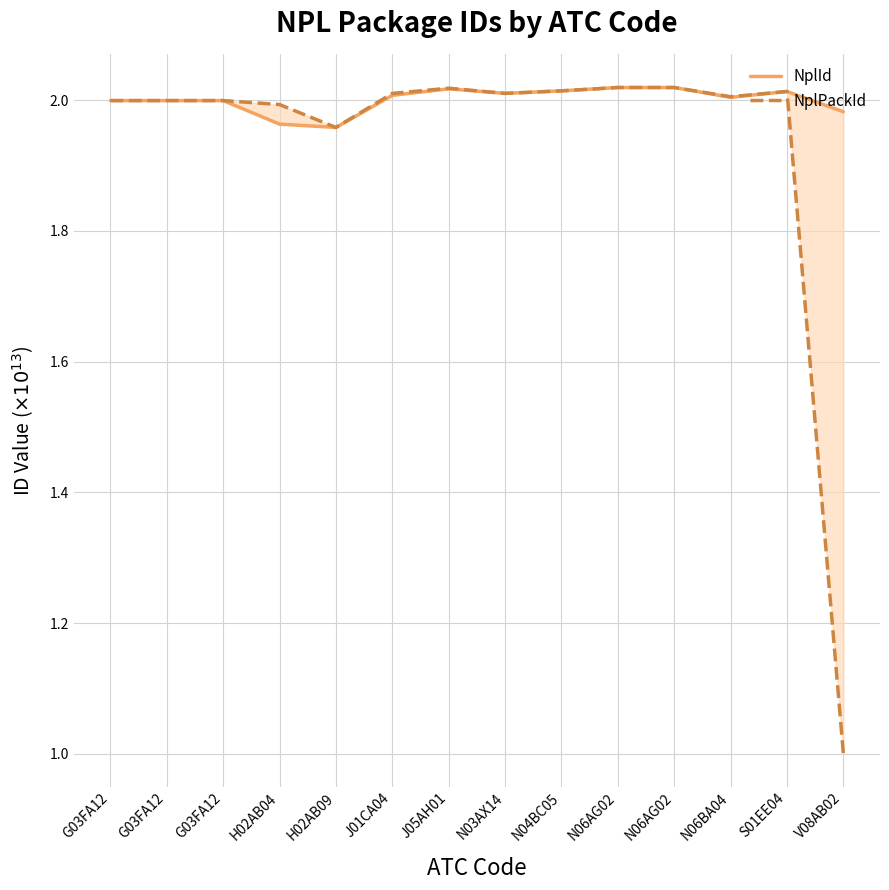

What is the approximate value of NplPackId at N06AG02?

2.0